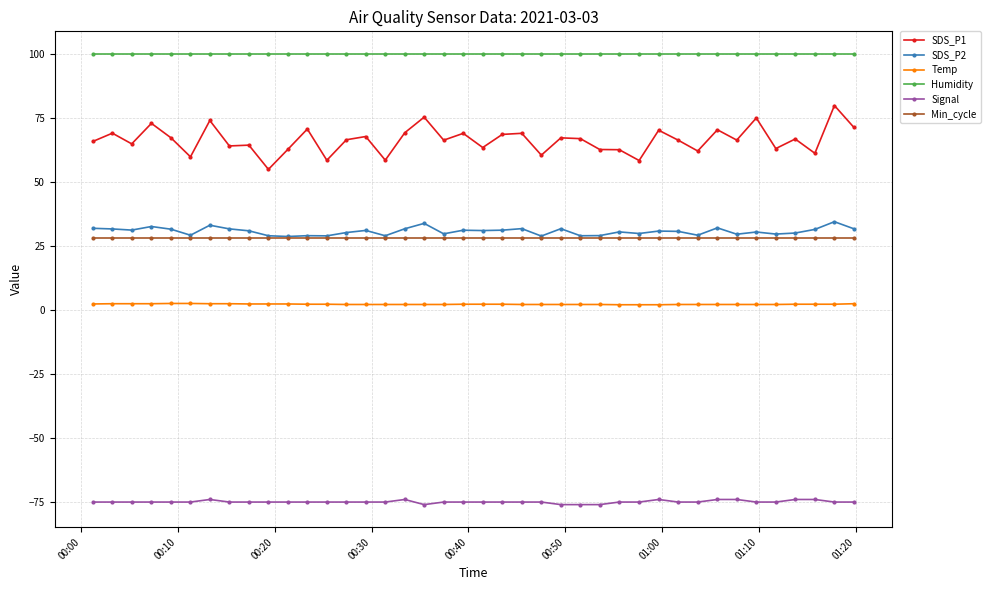

What is the maximum value shown in the chart?

99.9